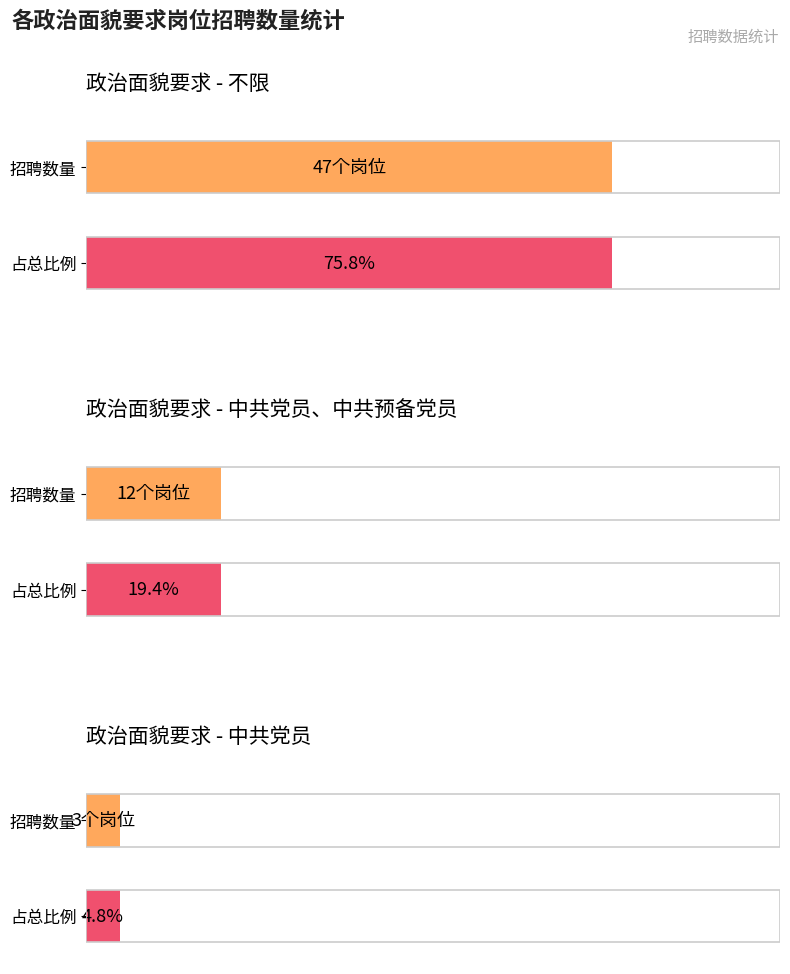

Which has a higher value, 不限 or 中共党员、中共预备党员?

不限